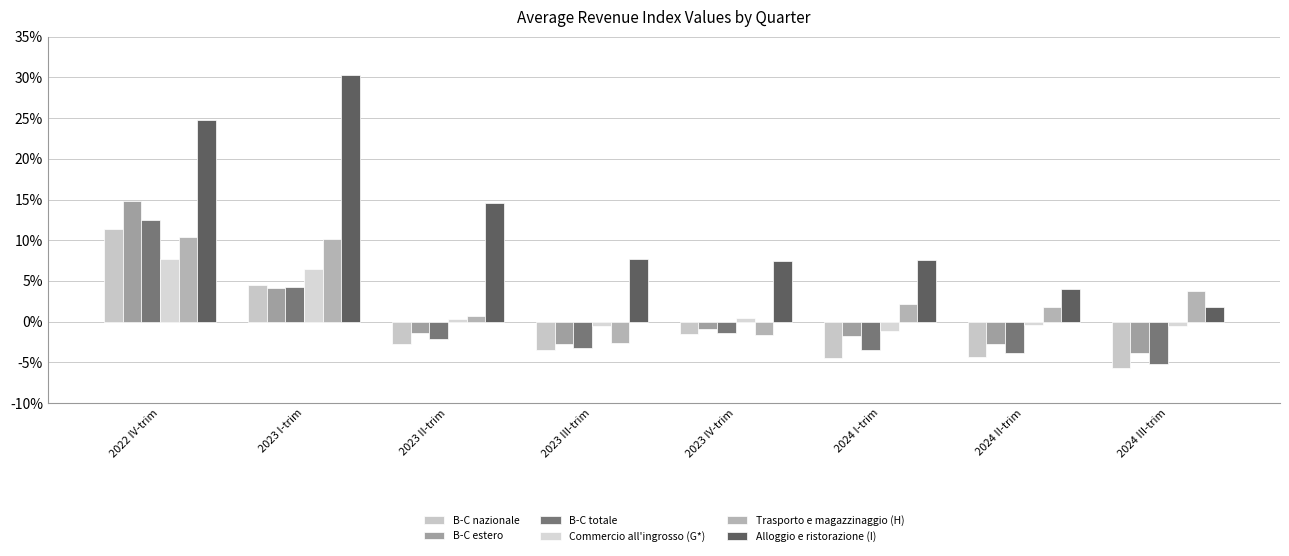

Between 2022 IV-trim and 2023 IV-trim, which is larger?

2022 IV-trim